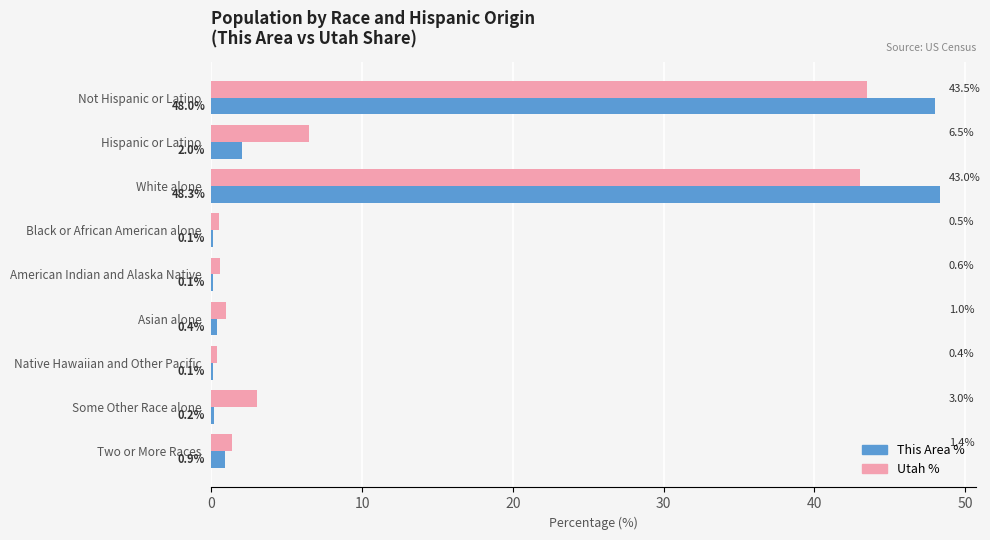

Between Hispanic or Latino and White alone, which series saw the biggest shift?

This Area %